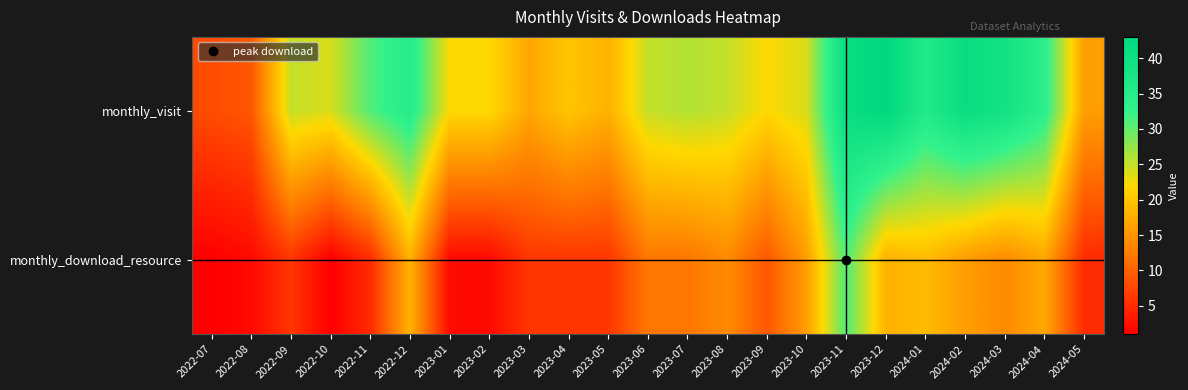

List the series in order of their peak value, lowest first.

monthly_download_resource, monthly_visit